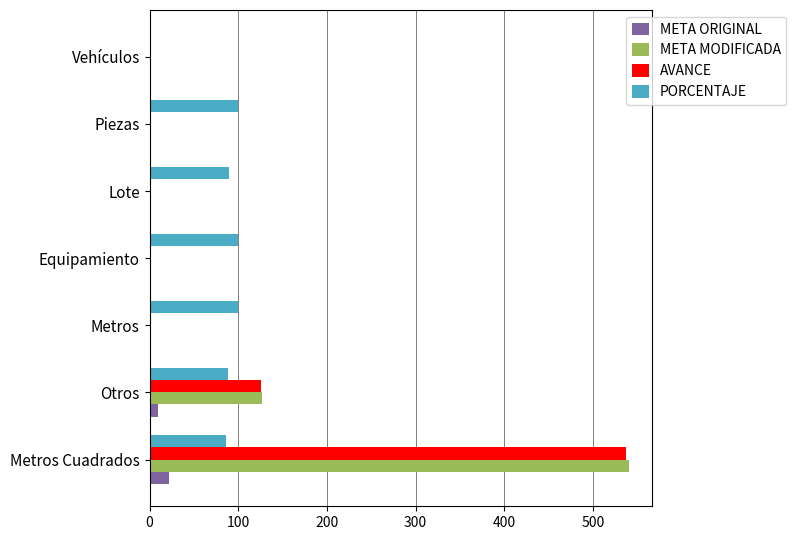

Which series has the largest range (max minus min)?

META MODIFICADA